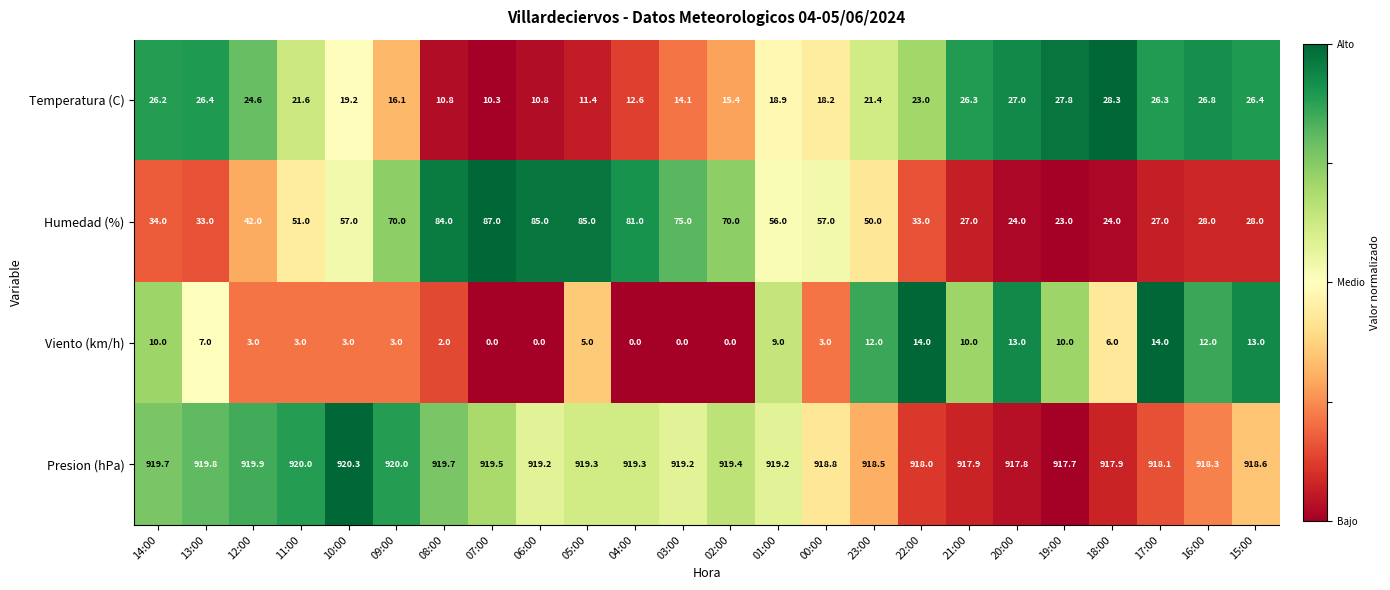

Is it true that Viento (km/h) equals 5.6 at 22:00?

False